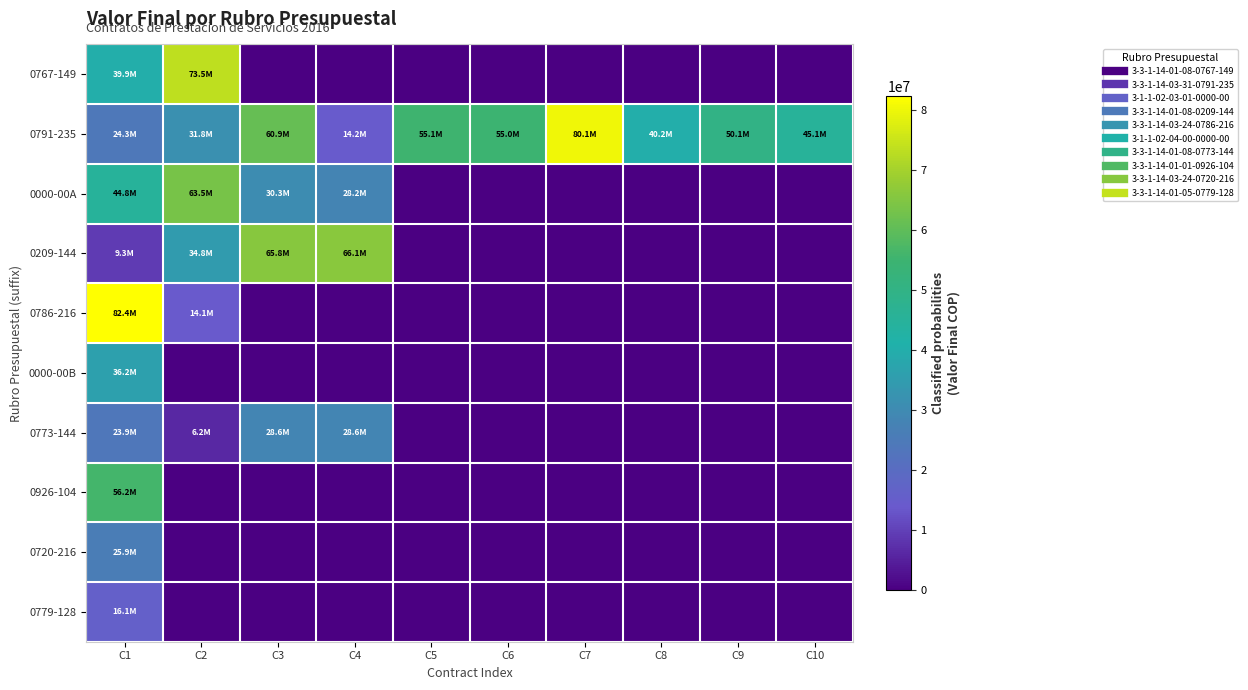

Reading left to right, list all the values displayed in this chart.

0767-149: C1=39909618	C2=73525742	C3=0	C4=0	C5=0	C6=0	C7=0	C8=0	C9=0	C10=0
0791-235: C1=24285594	C2=31814370	C3=60879247	C4=14192911	C5=55059958	C6=55010640	C7=80140515	C8=40213160	C9=50078175	C10=45145625
0000-00A: C1=44786516	C2=63469170	C3=30348230	C4=28208520	C5=0	C6=0	C7=0	C8=0	C9=0	C10=0
0209-144: C1=9269829	C2=34751699	C3=65819786	C4=66054857	C5=0	C6=0	C7=0	C8=0	C9=0	C10=0
0786-216: C1=82361194	C2=14104280	C3=0	C4=0	C5=0	C6=0	C7=0	C8=0	C9=0	C10=0
0000-00B: C1=36180694	C2=0	C3=0	C4=0	C5=0	C6=0	C7=0	C8=0	C9=0	C10=0
0773-144: C1=23900625	C2=6197985	C3=28563040	C4=28563040	C5=0	C6=0	C7=0	C8=0	C9=0	C10=0
0926-104: C1=56239800	C2=0	C3=0	C4=0	C5=0	C6=0	C7=0	C8=0	C9=0	C10=0
0720-216: C1=25887360	C2=0	C3=0	C4=0	C5=0	C6=0	C7=0	C8=0	C9=0	C10=0
0779-128: C1=16066710	C2=0	C3=0	C4=0	C5=0	C6=0	C7=0	C8=0	C9=0	C10=0